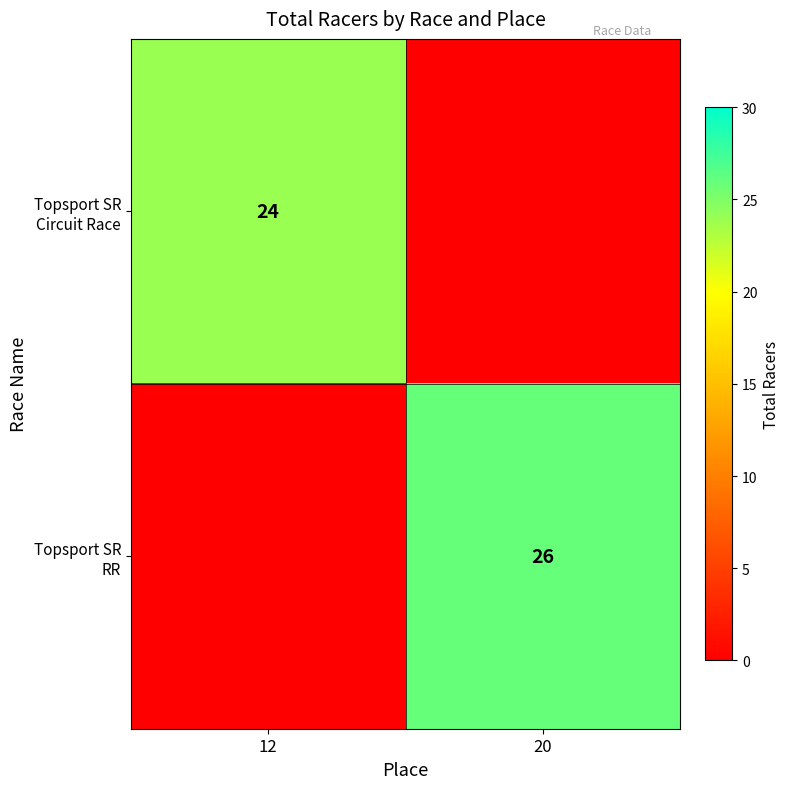

At which category does the chart reach its minimum across all series?

20